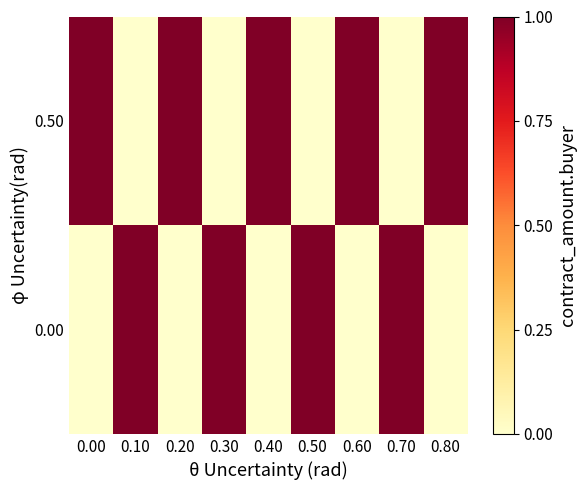

At how many categories does at least one series exceed 26024257?

9